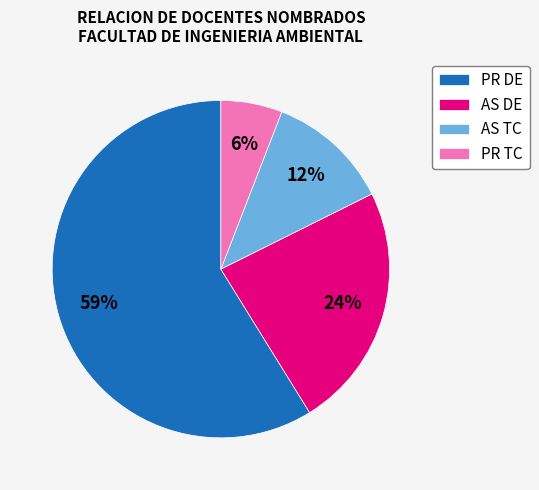

Is PR DE the majority of the pie?

Yes